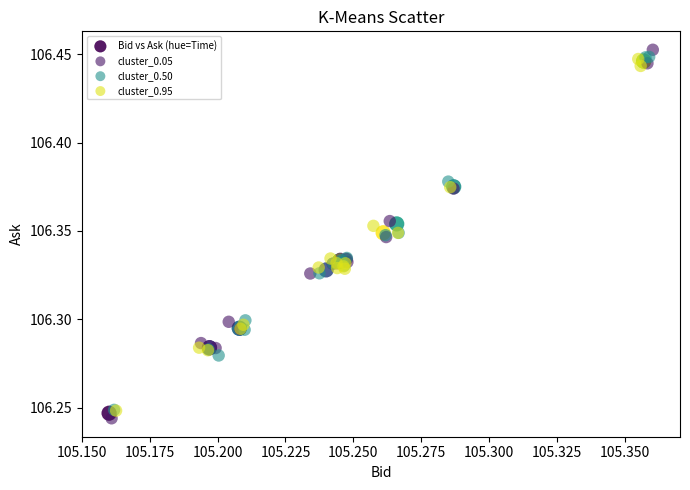

Which series has the widest spread of Y values?

cluster_0.05